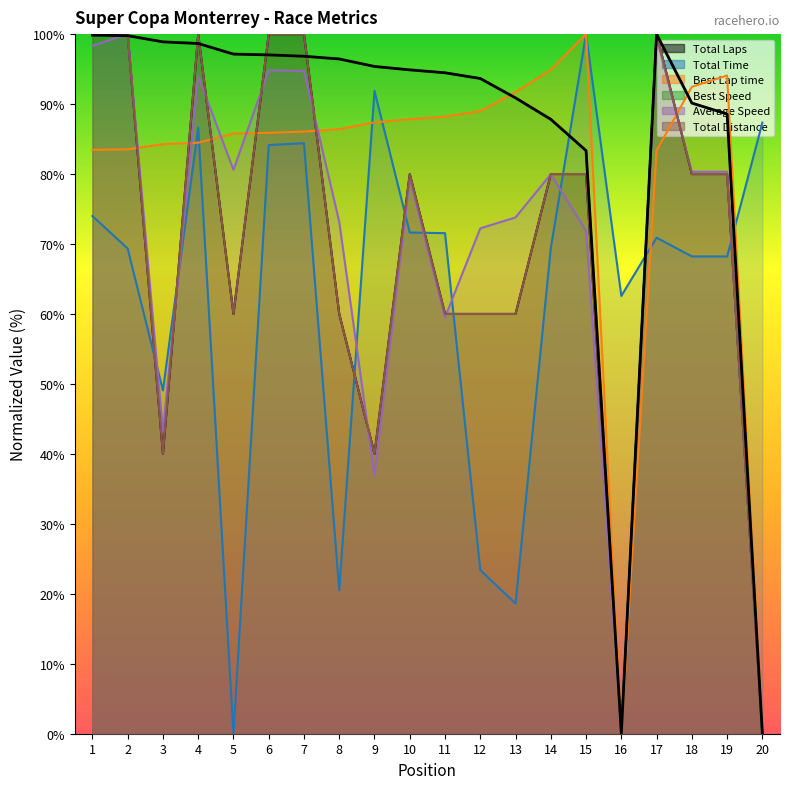

What is the average value?

85.2